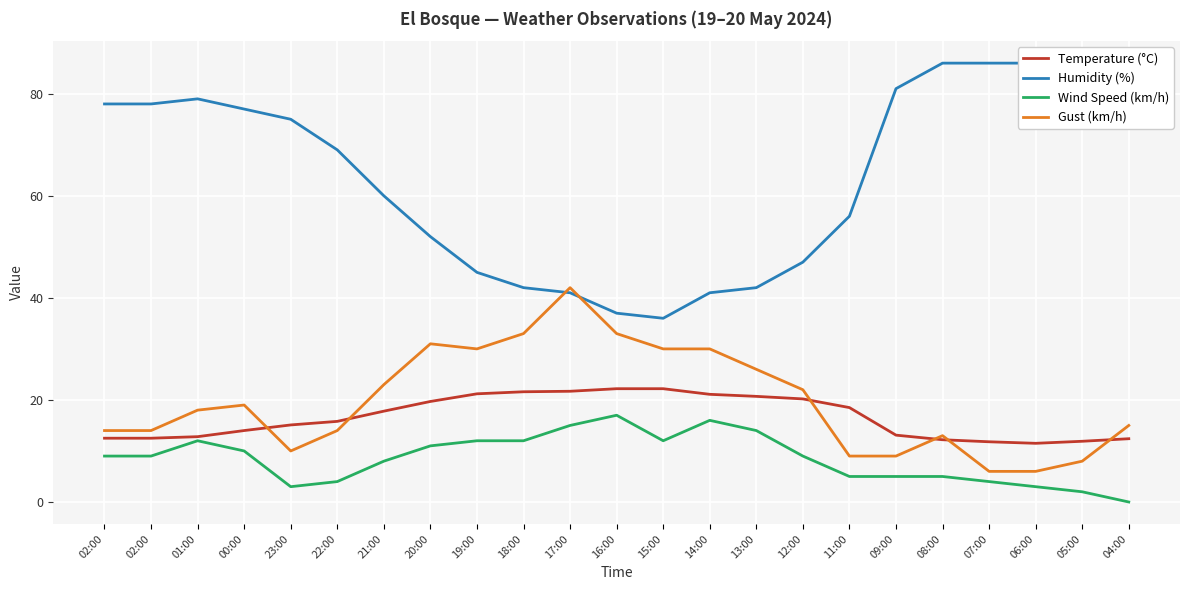

How many data points in Wind Speed (km/h) are above 9?

10